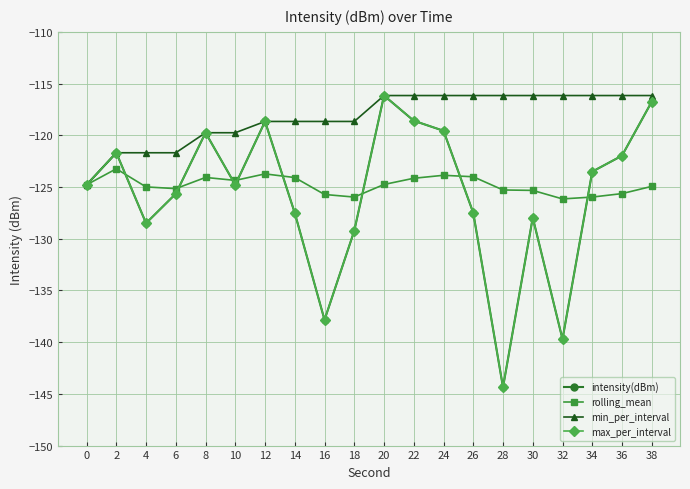

Reading left to right, transcribe all the data shown in this chart.

intensity(dBm): -124.8	-121.7	-128.5	-125.7	-119.8	-124.8	-118.7	-127.5	-137.8	-129.2	-116.2	-118.6	-119.6	-127.5	-144.4	-128.0	-139.7	-123.5	-122.0	-116.8
rolling_mean: -124.8	-123.2	-125.0	-125.2	-124.1	-124.4	-123.7	-124.1	-125.7	-126.0	-124.8	-124.2	-123.9	-124.0	-125.3	-125.3	-126.2	-126.0	-125.6	-124.9
min_per_interval: -124.8	-121.7	-121.7	-121.7	-119.8	-119.8	-118.7	-118.7	-118.7	-118.7	-116.2	-116.2	-116.2	-116.2	-116.2	-116.2	-116.2	-116.2	-116.2	-116.2
max_per_interval: -124.8	-121.7	-128.5	-125.7	-119.8	-124.8	-118.7	-127.5	-137.8	-129.2	-116.2	-118.6	-119.6	-127.5	-144.4	-128.0	-139.7	-123.5	-122.0	-116.8